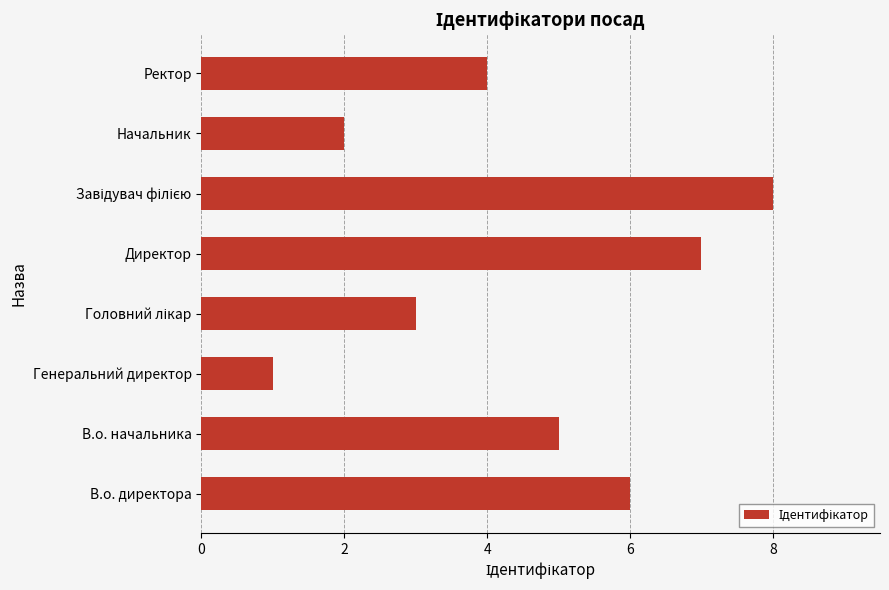

Approximately how many times larger is the value at В.о. начальника compared to Директор?

0.7